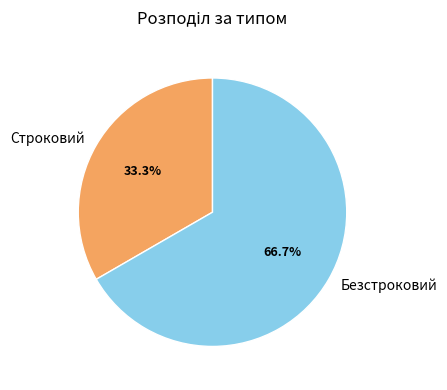

Combined, do Строковий and Безстроковий account for over 50%?

Yes